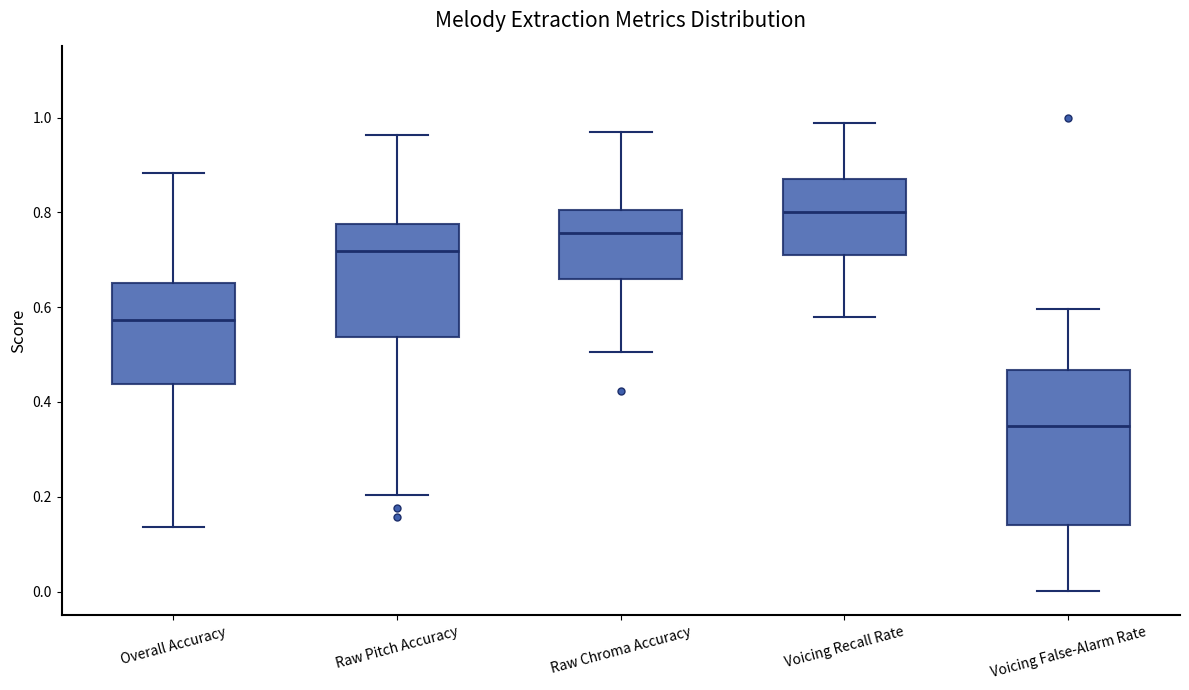

Where does the upper whisker of the box for Voicing Recall Rate end on the y-axis? The values are not printed on the chart, so give them approximately, as read against the axis.

0.98